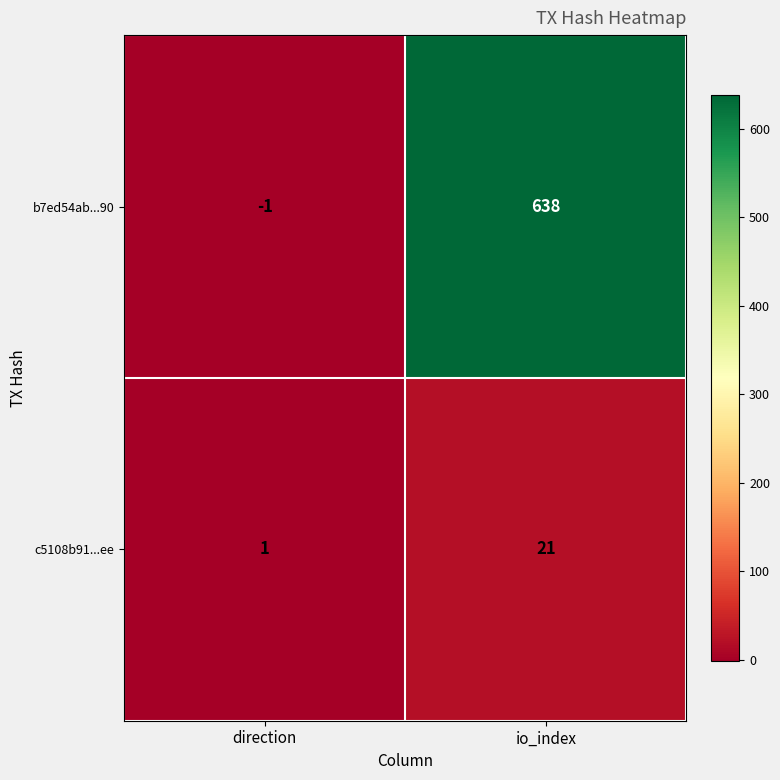

Which series has the largest total across all categories?

b7ed54ab...90